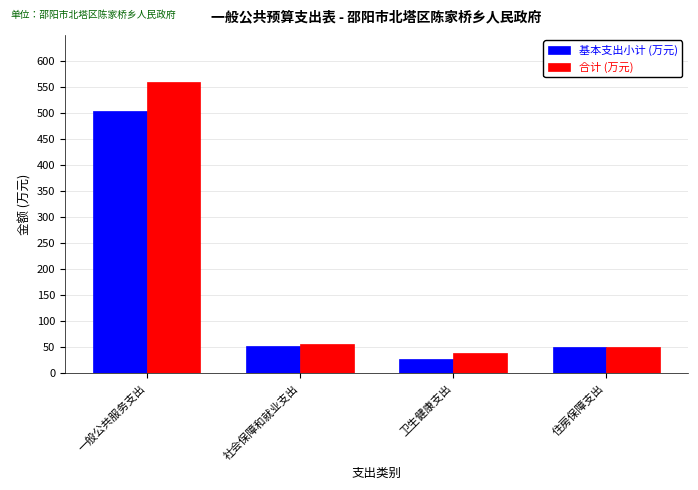

Is it true that 基本支出小计 (万元) equals 28.5 at 社会保障和就业支出?

False